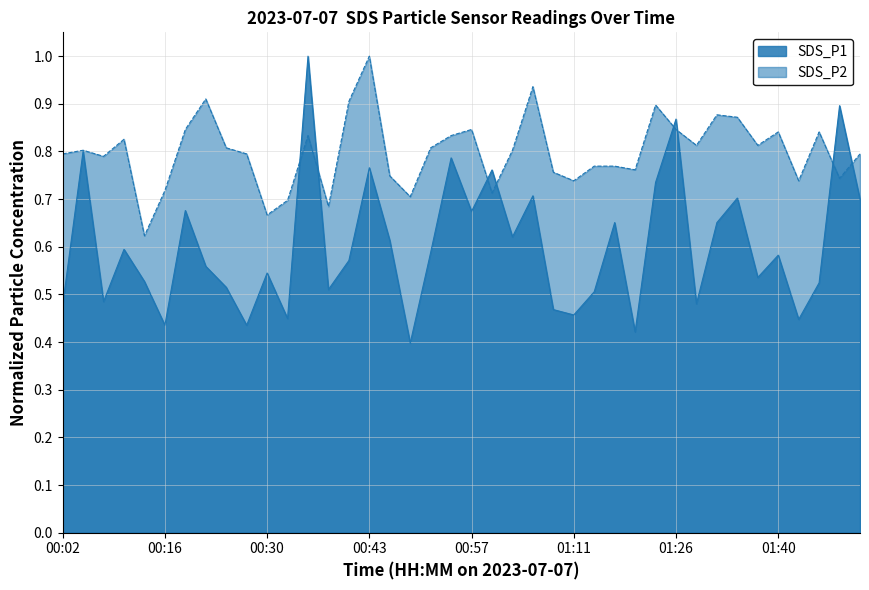

The value of SDS_P2 at 00:27 is 1.3. True or false?

False